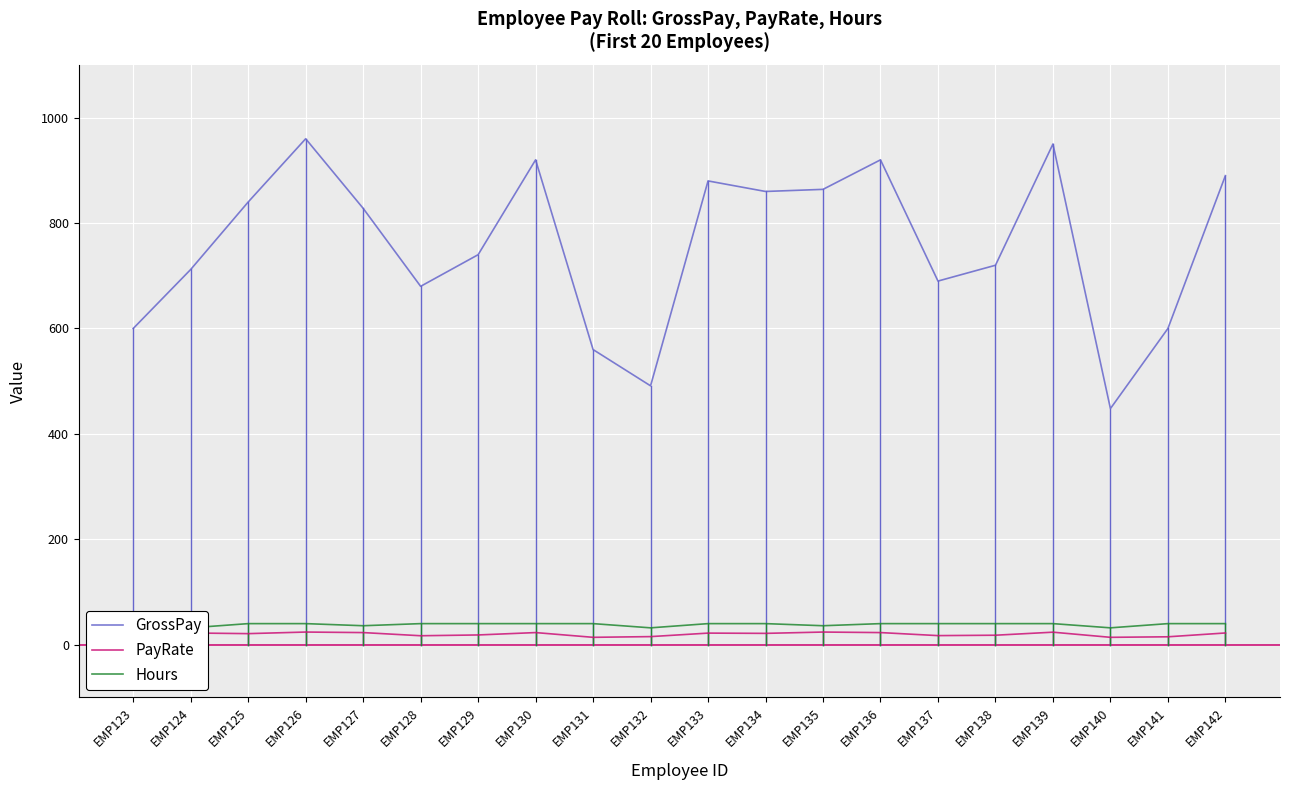

Reading right to left, what are all the values shown in this chart?

GrossPay: 890.0	600.0	448.0	950.0	720.0	690.0	920.0	864.0	860.0	880.0	491.2	560.0	920.0	740.0	680.0	828.0	960.0	840.0	712.0	600.0
PayRate: 22.2	15.0	14.0	23.8	18.0	17.2	23.0	24.0	21.5	22.0	15.3	14.0	23.0	18.5	17.0	23.0	24.0	21.0	22.2	15.0
Hours: 40.0	40.0	32.0	40.0	40.0	40.0	40.0	36.0	40.0	40.0	32.0	40.0	40.0	40.0	40.0	36.0	40.0	40.0	32.0	40.0